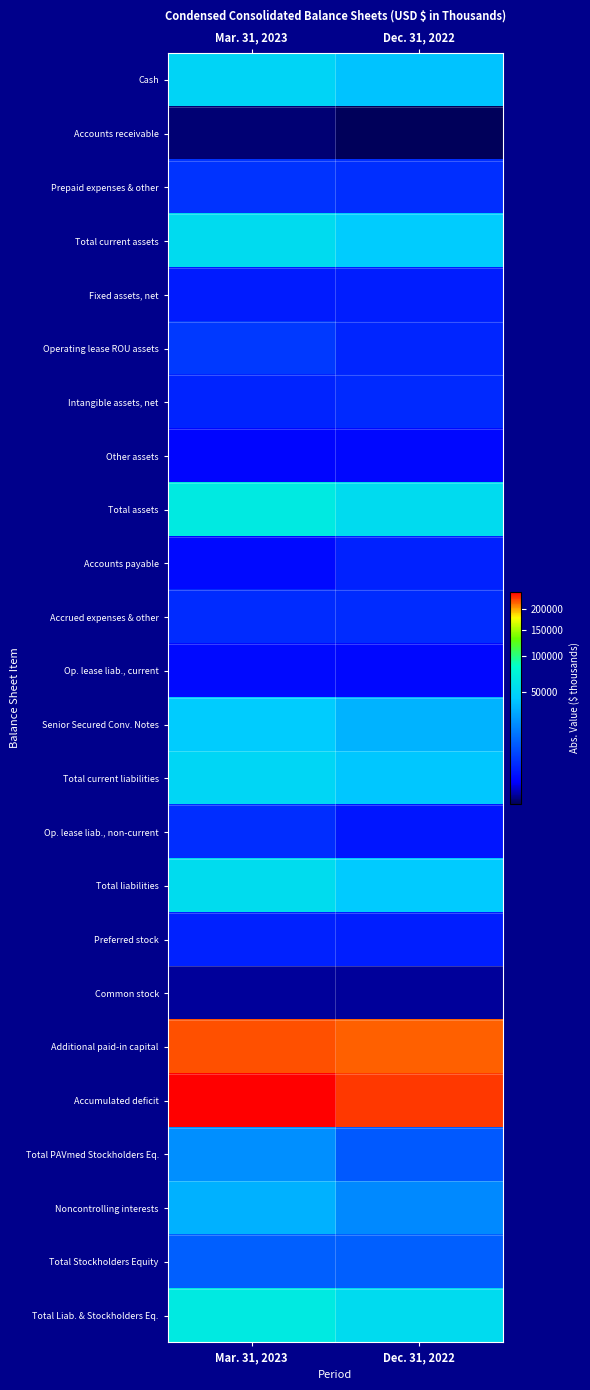

At which category is the sum across all series the highest?

Mar. 31, 2023